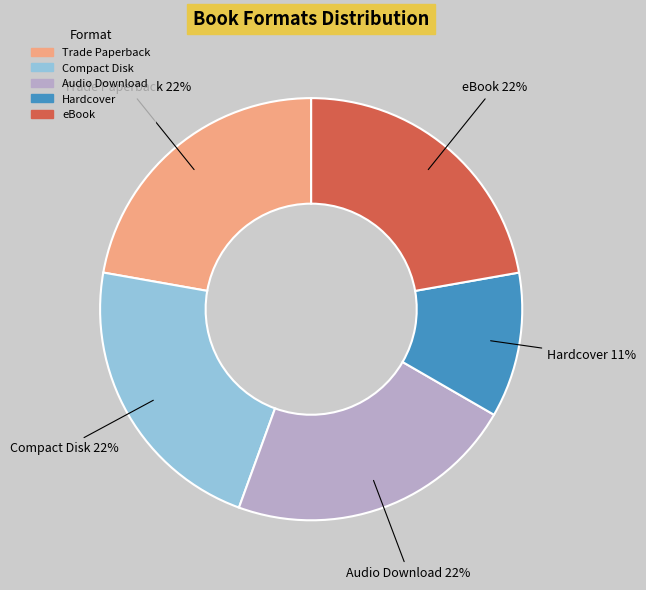

What percentage is the Compact Disk slice, to the nearest percent?

22%